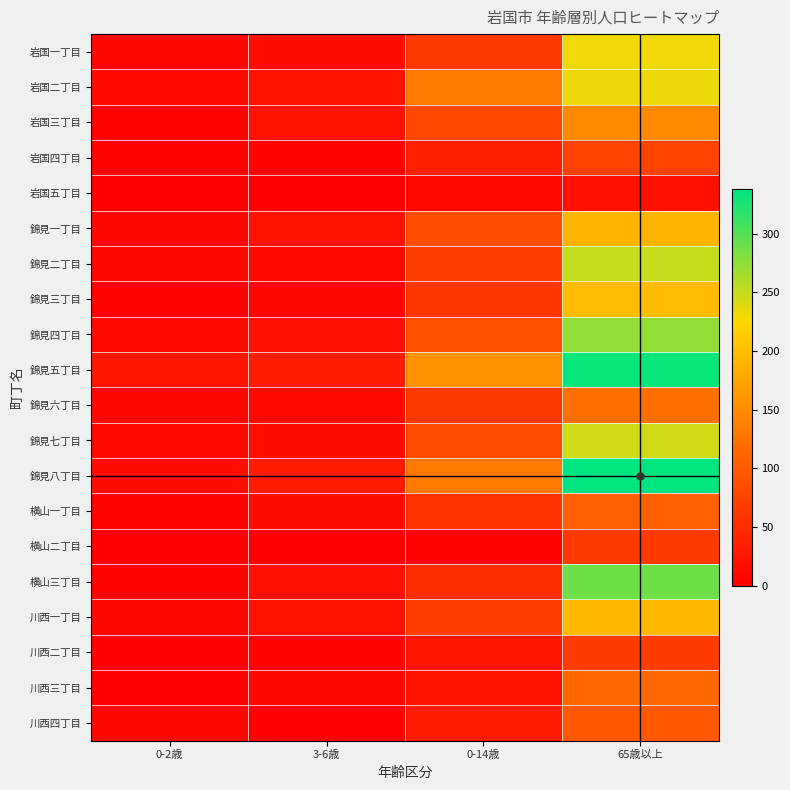

Which series changed the most between 0-2歳 and 0-14歳?

錦見五丁目